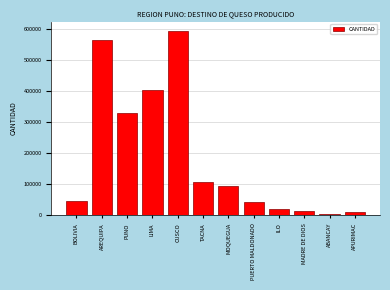

What is the label of the 2nd bar from the left?

AREQUIPA